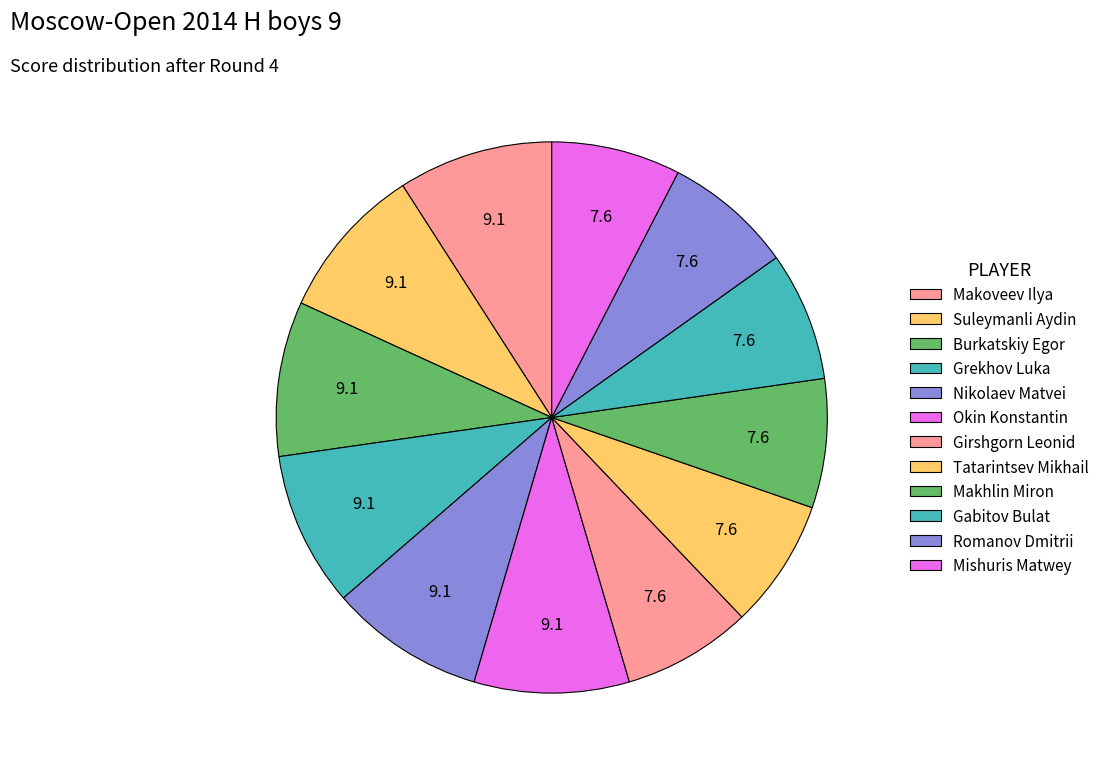

Is there any slice that represents more than half of the pie?

No